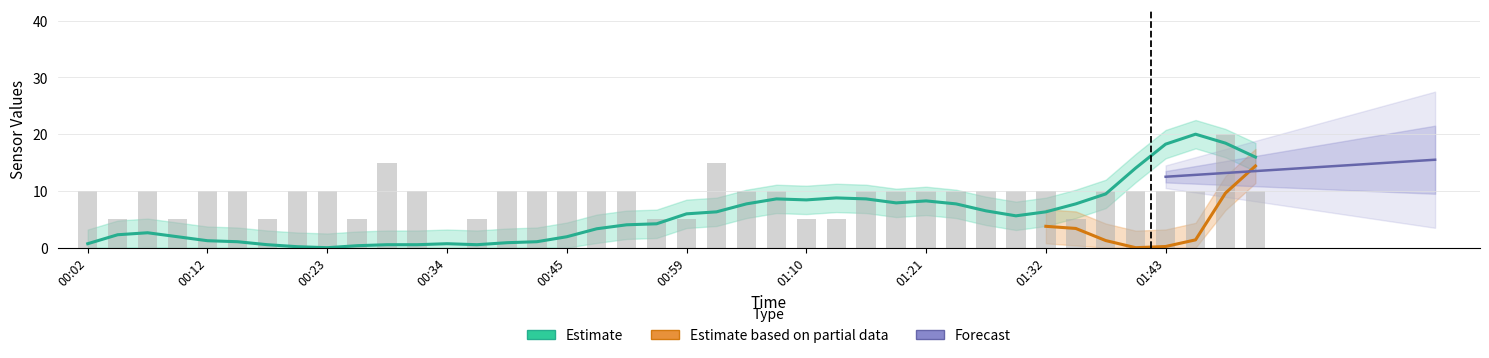

True or false: Min_cycle has a value of 5.0 at 00:26.

True